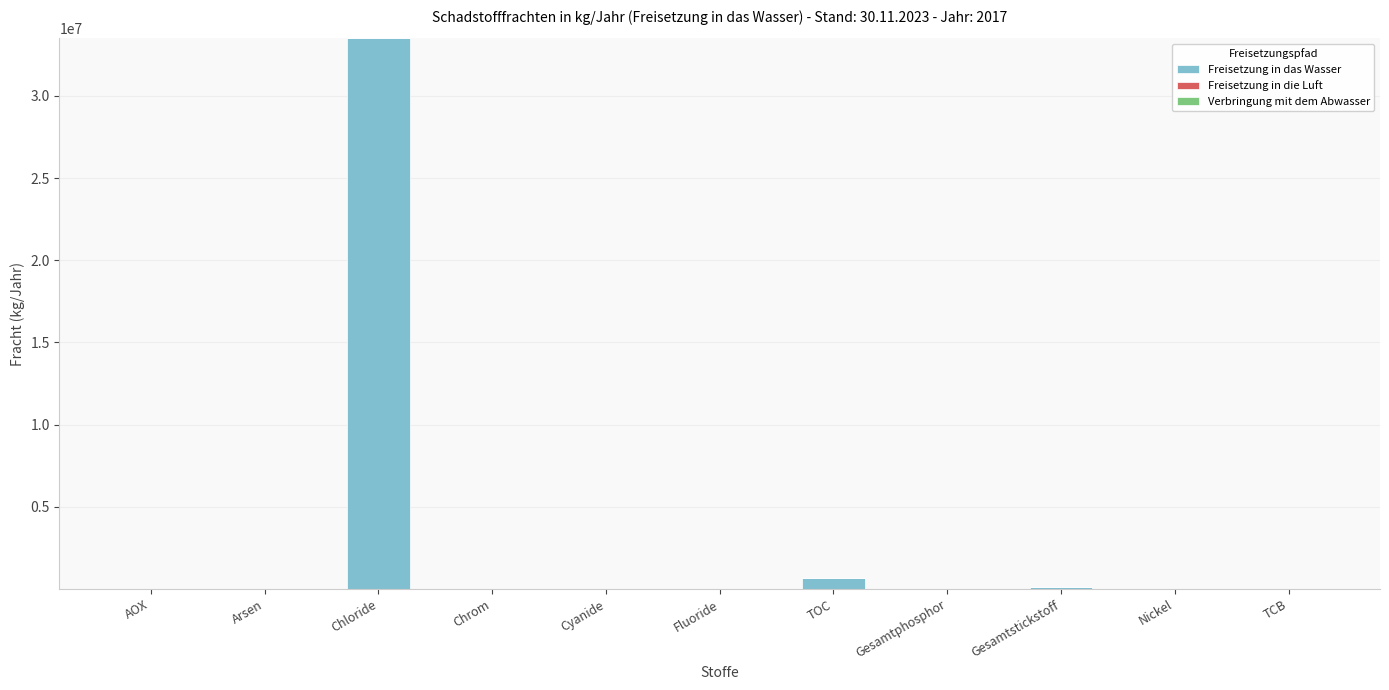

What is the maximum value shown in the chart?

33500000